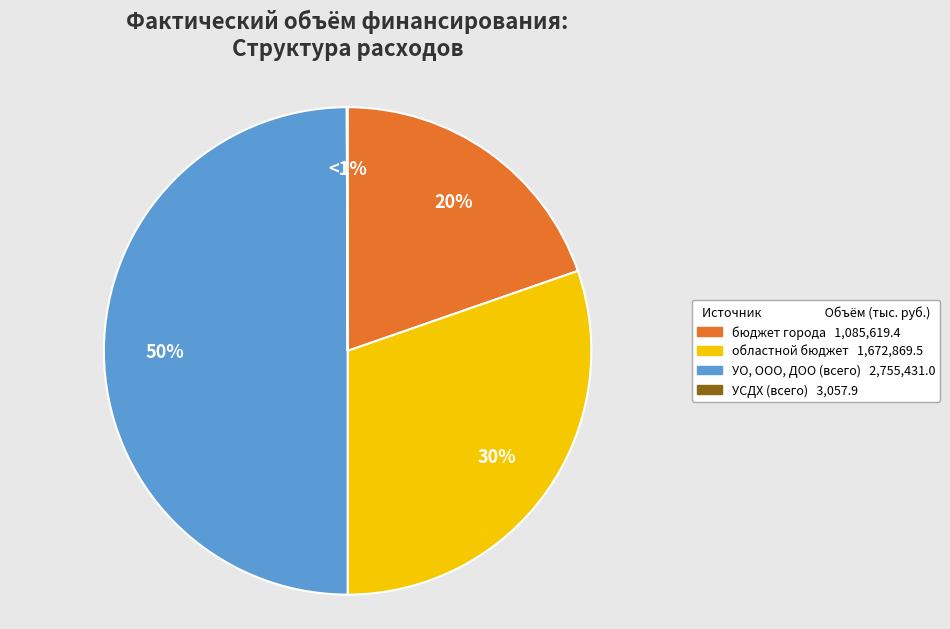

Is федеральный бюджет the majority of the pie?

No